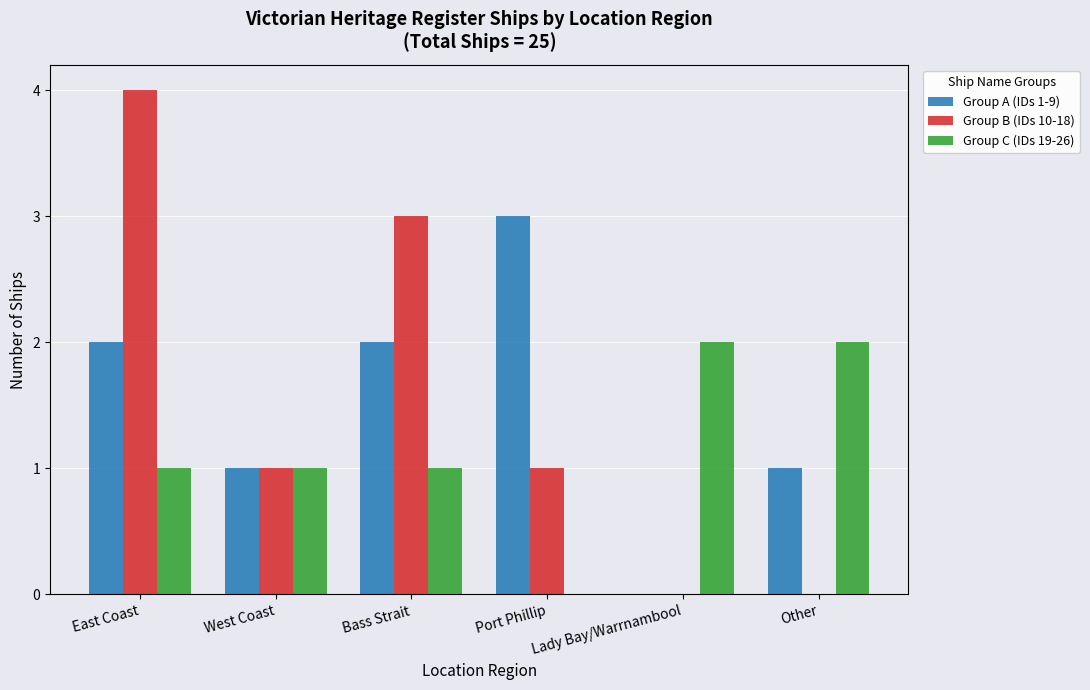

Which series changed the most between West Coast and Port Phillip?

Group A (IDs 1-9)